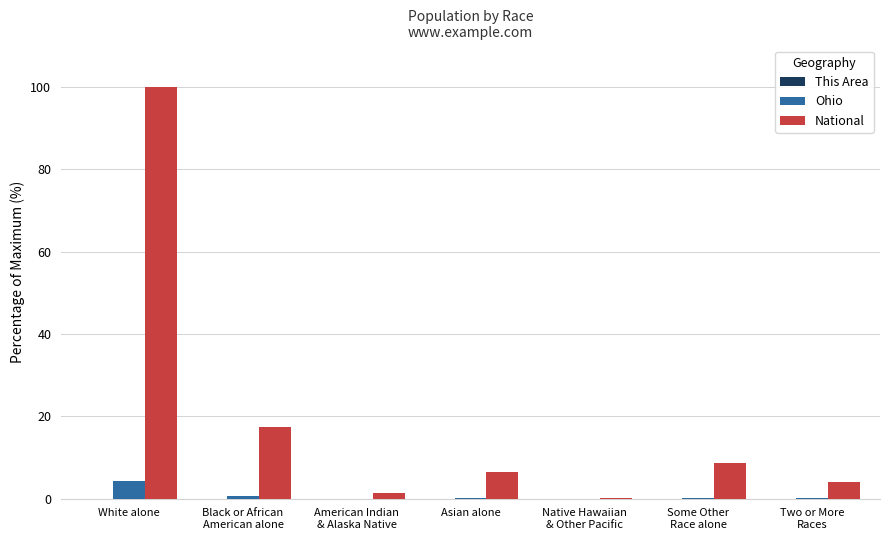

Which series has the largest total across all categories?

National